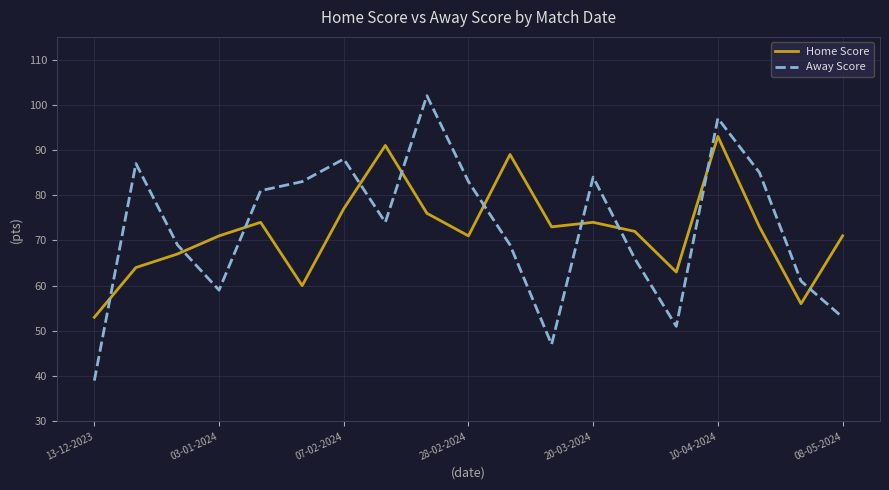

How many lines are shown in the chart?

2